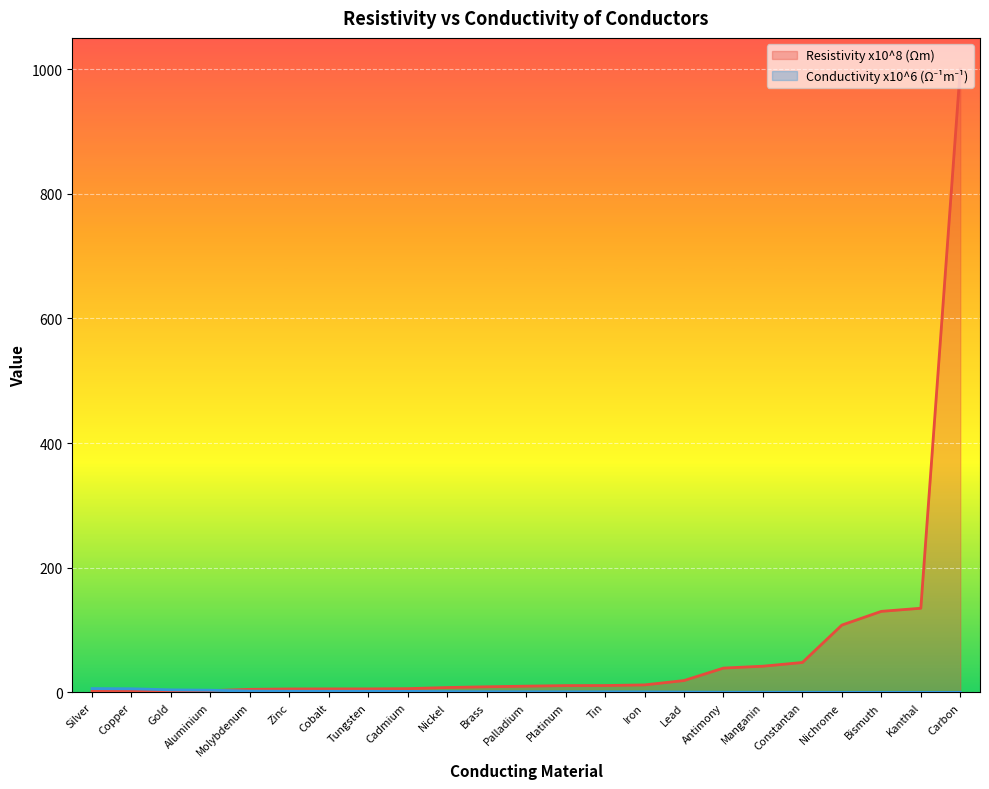

Rank the series by their average value, from lowest to highest.

Conductivity x10^6, Resistivity x10^8